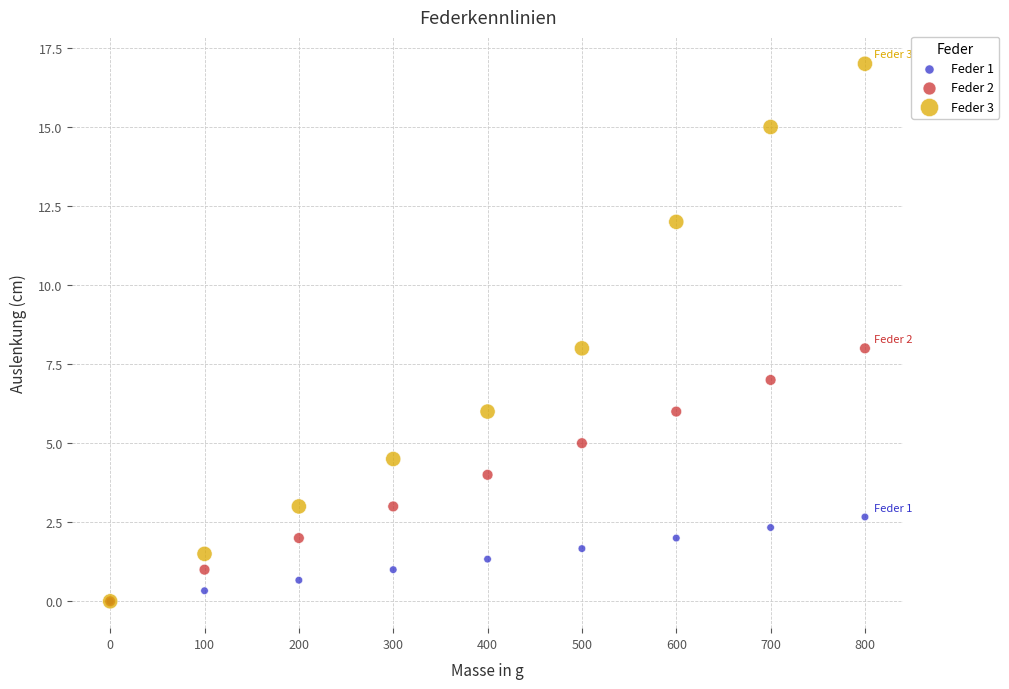

Which series has the largest Y range (max minus min)?

Feder 3